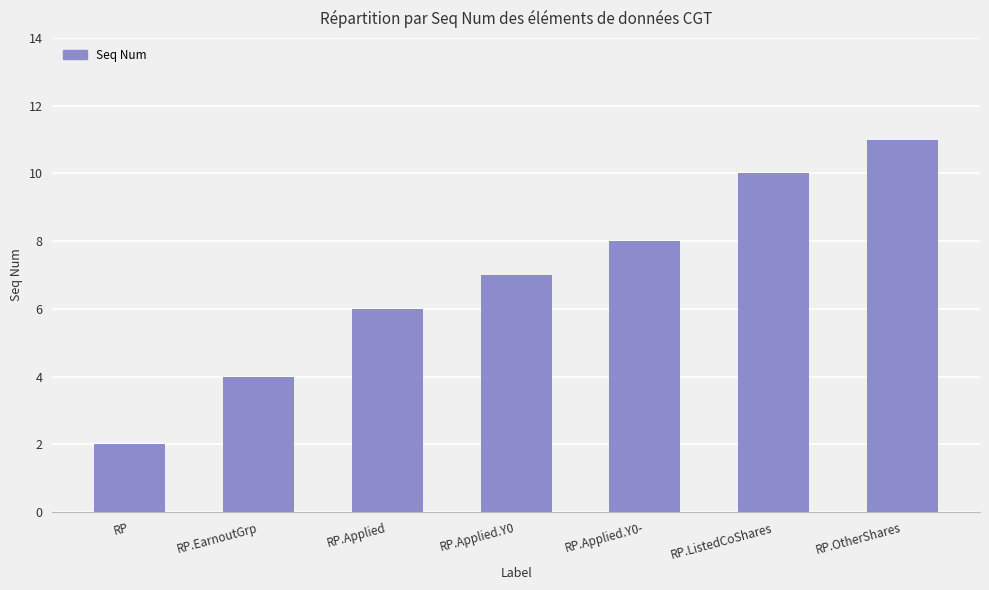

Reading right to left, transcribe all the data shown in this chart.

RP.OtherShares=11	RP.ListedCoShares=10	RP.Applied.Y0-=8	RP.Applied.Y0=7	RP.Applied=6	RP.EarnoutGrp=4	RP=2